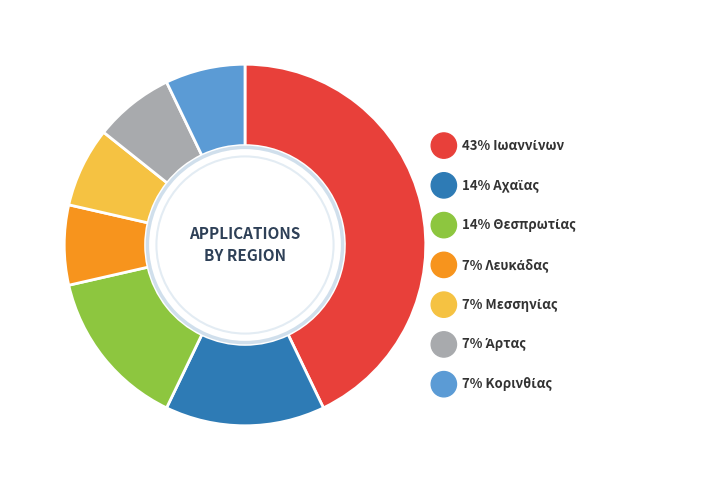

Rank the categories by value from lowest to highest.

Λευκάδας, Μεσσηνίας, Άρτας, Κορινθίας, Αχαϊας, Θεσπρωτίας, Ιωαννίνων